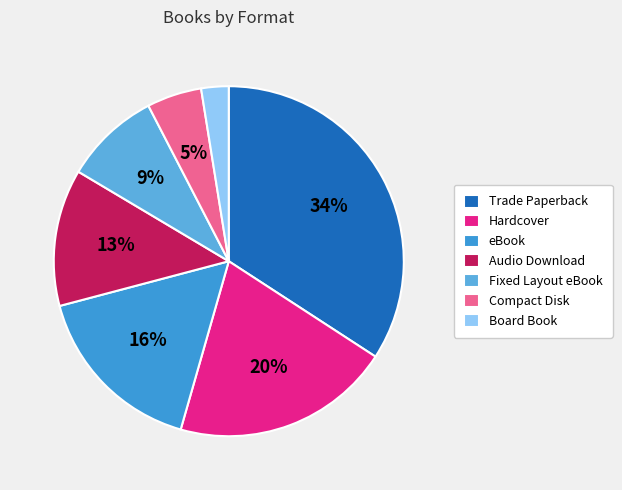

What percentage is the Board Book slice, to the nearest percent?

3%